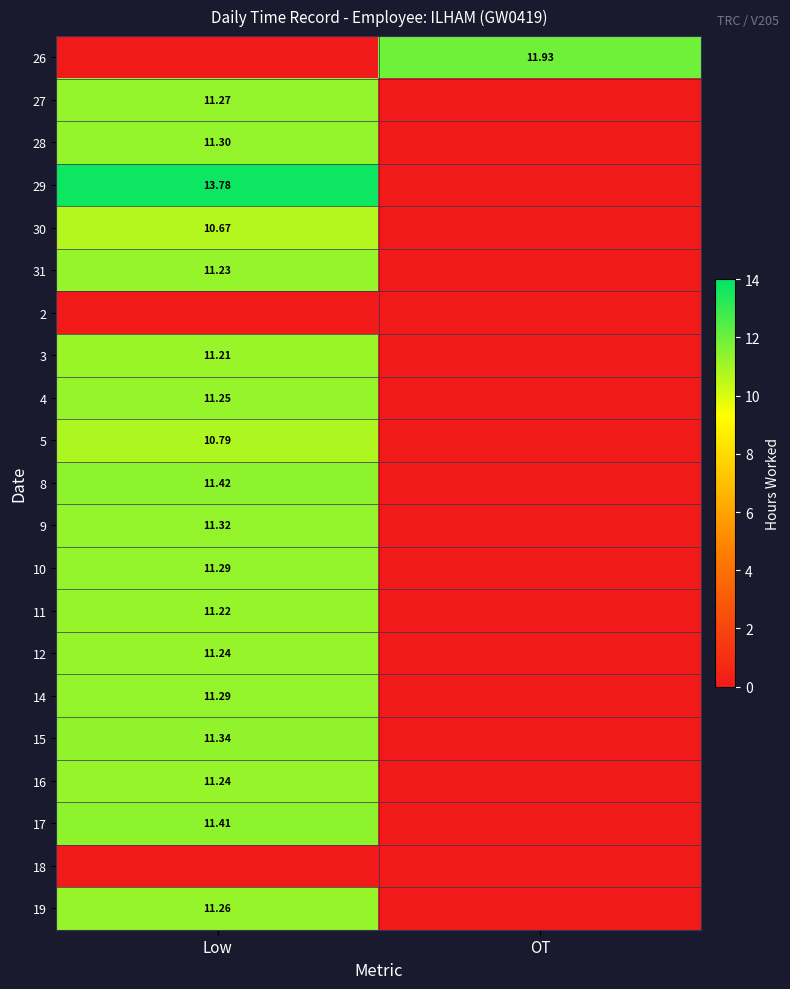

At which category is the sum across all series the highest?

Low